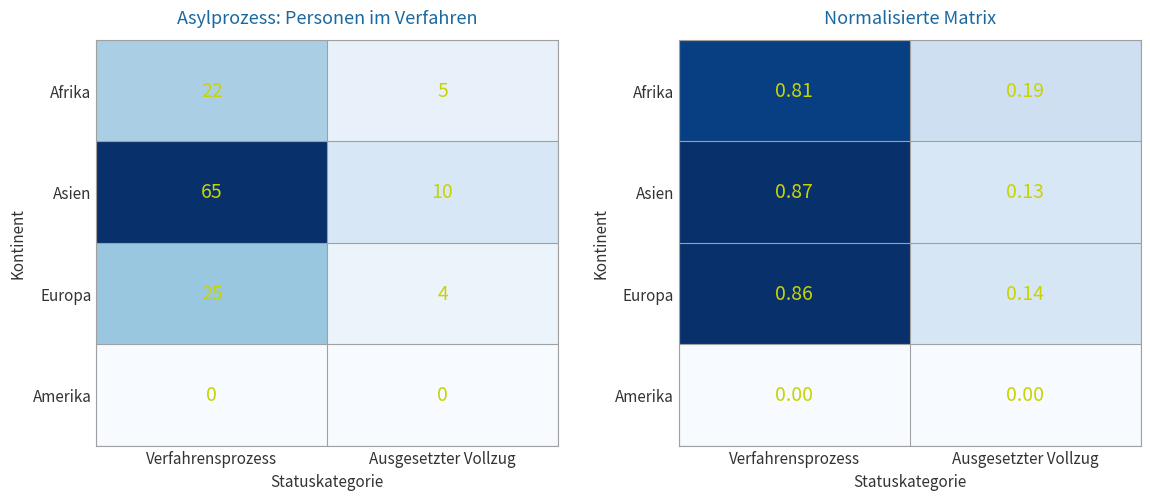

What is the spread (max minus min) of values at Ausgesetzter Vollzug?

0.2